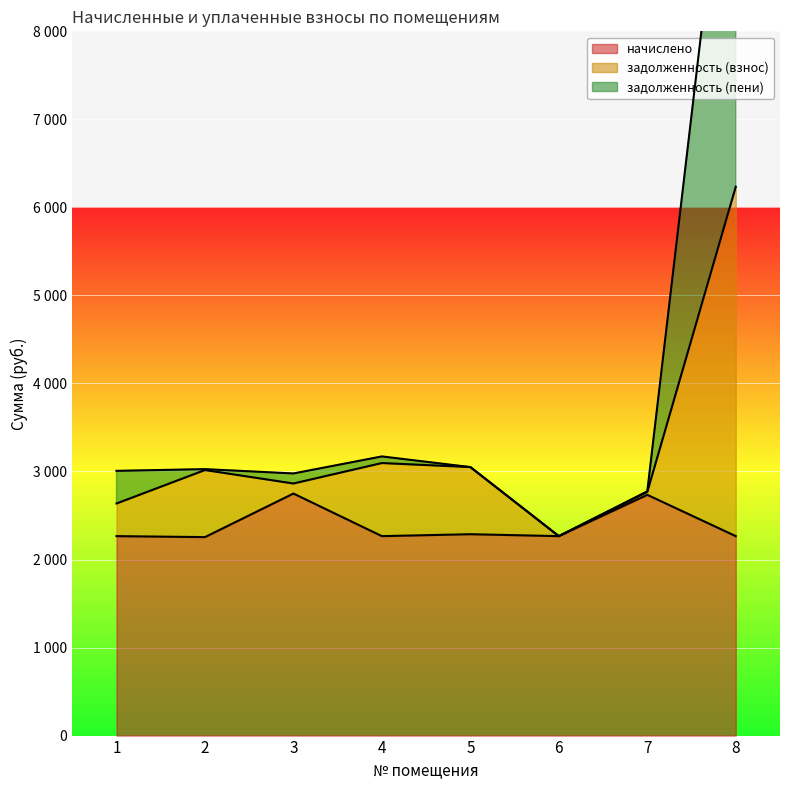

At which category does начислено reach its first local peak?

3